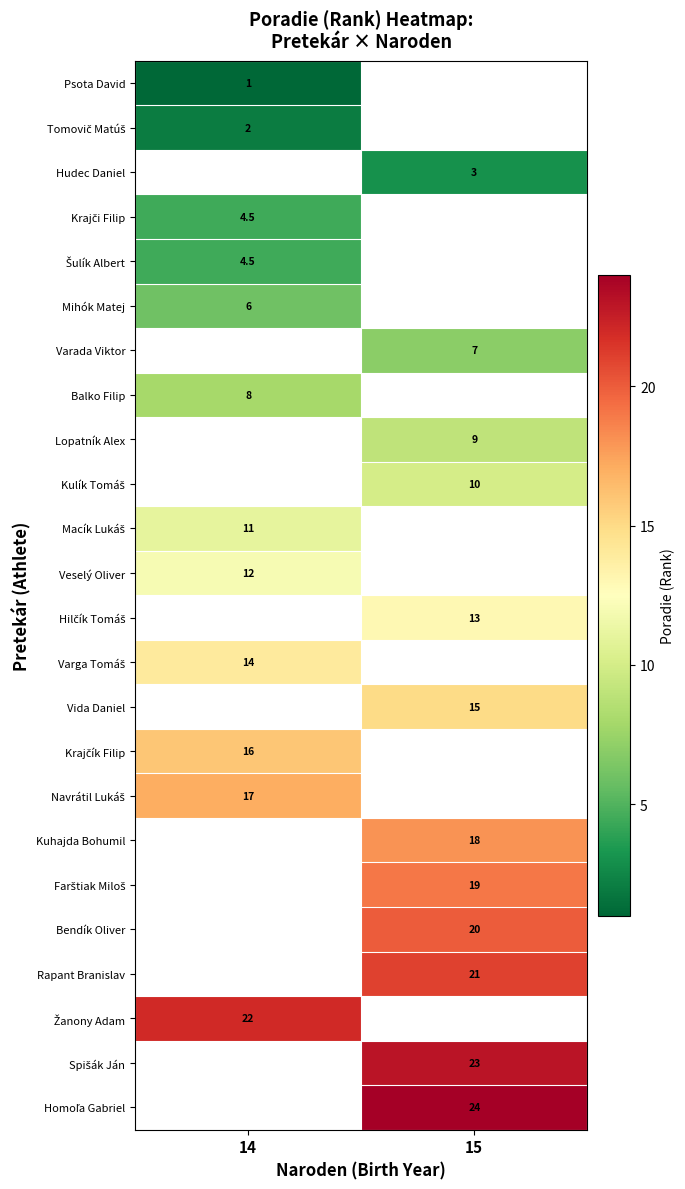

The value of Bendík Oliver at 15 is 20.0. True or false?

True